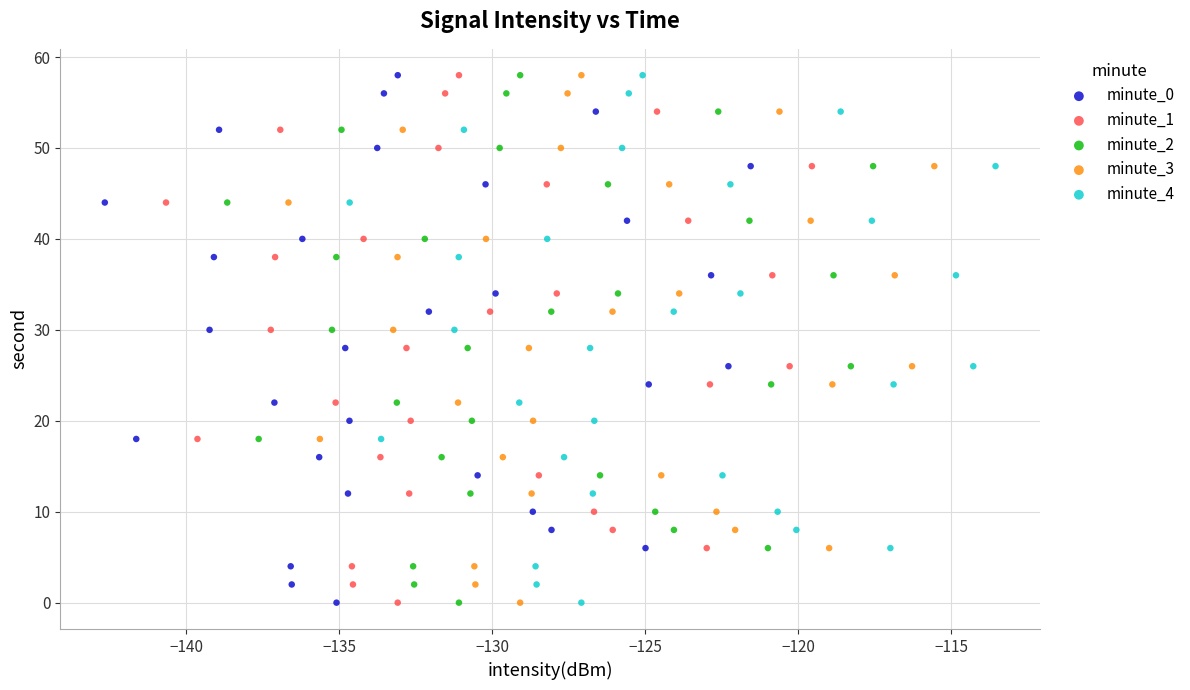

What are all the series names shown in the legend?

minute_0, minute_1, minute_2, minute_3, minute_4